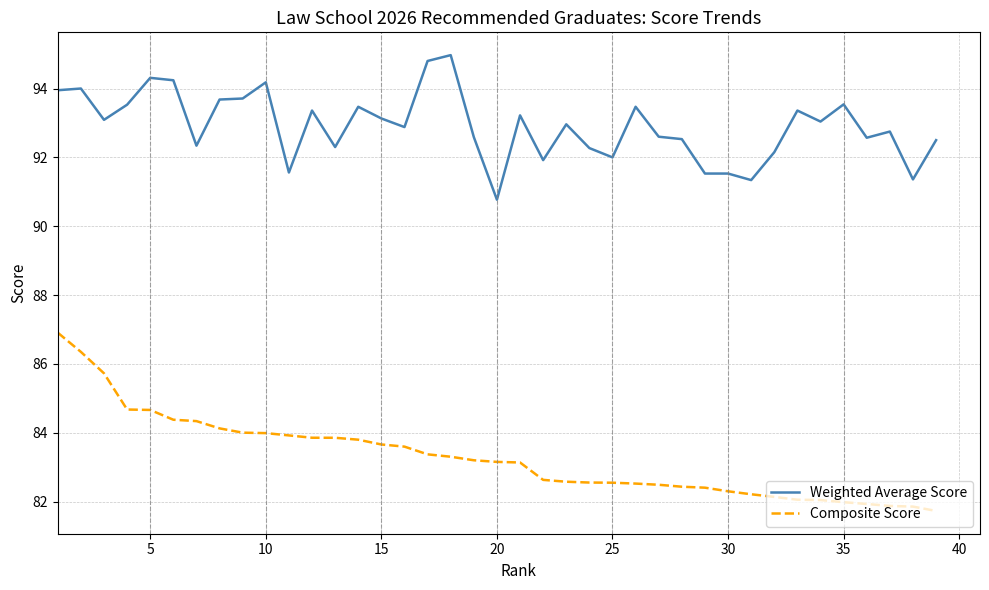

Rank the series by their maximum value, from highest to lowest.

Weighted Average Score, Composite Score